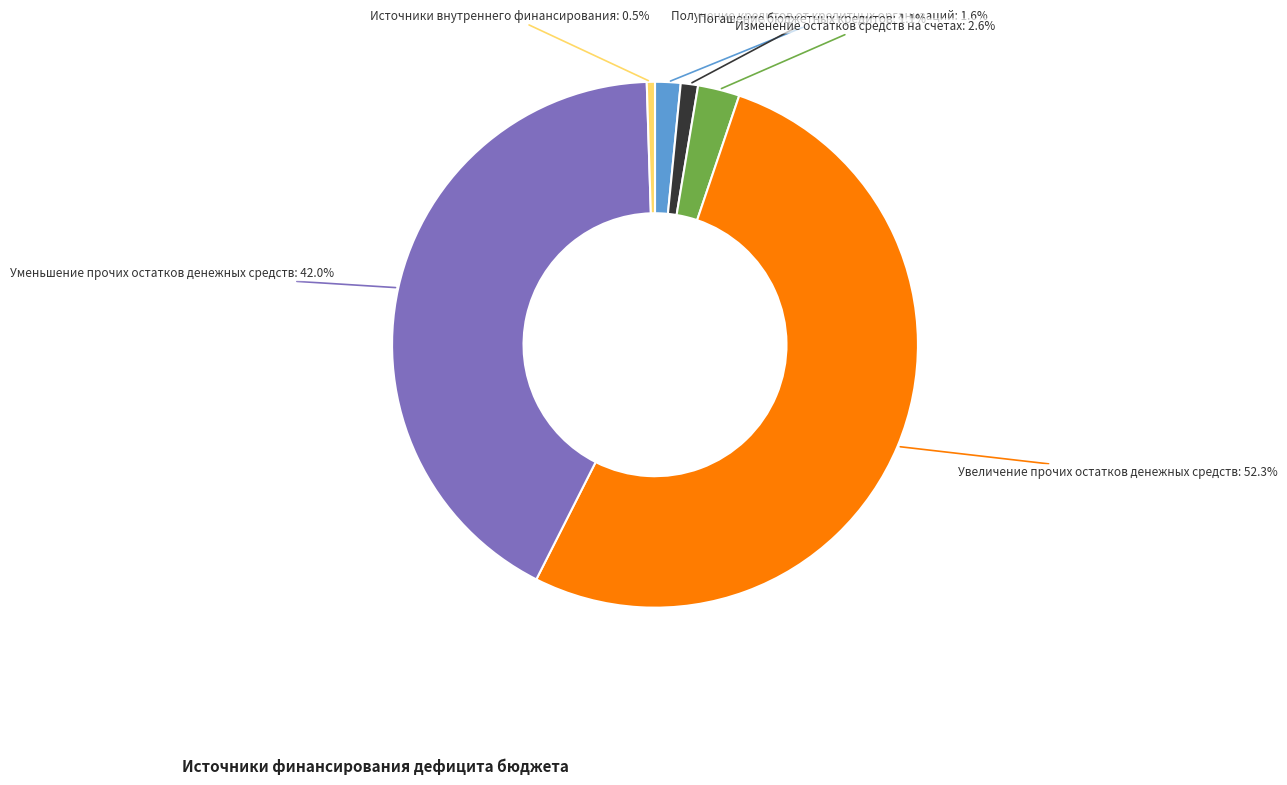

Between Погашение бюджетных кредитов and Изменение остатков средств на счетах, which is larger?

Изменение остатков средств на счетах